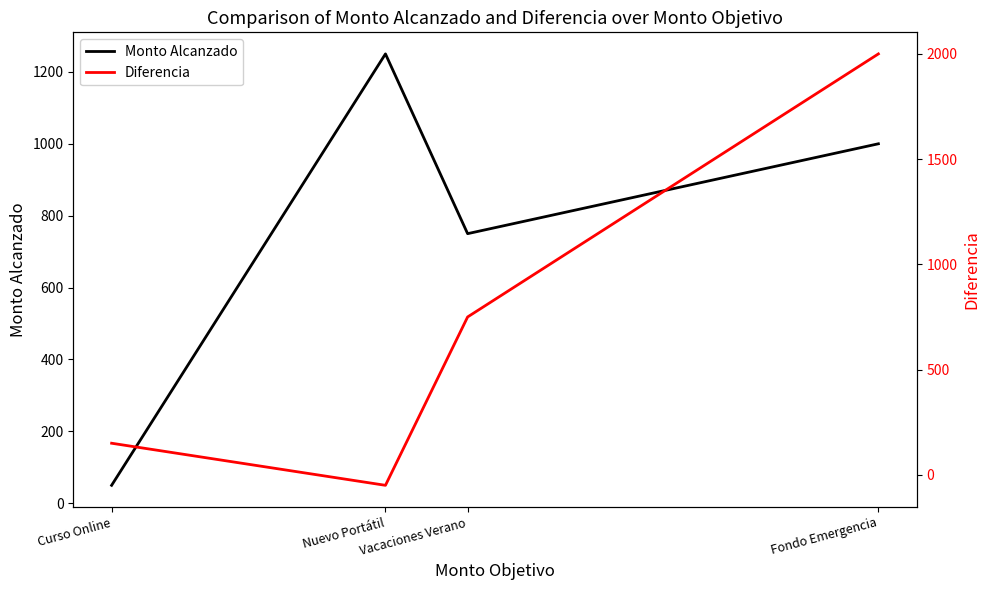

What is the sum of all Diferencia values?

2850